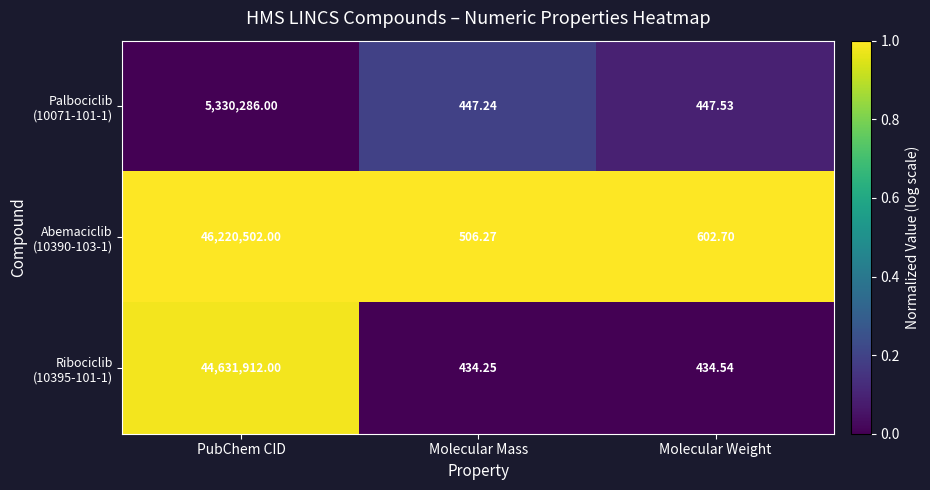

At which category is the sum across all series the highest?

PubChem CID